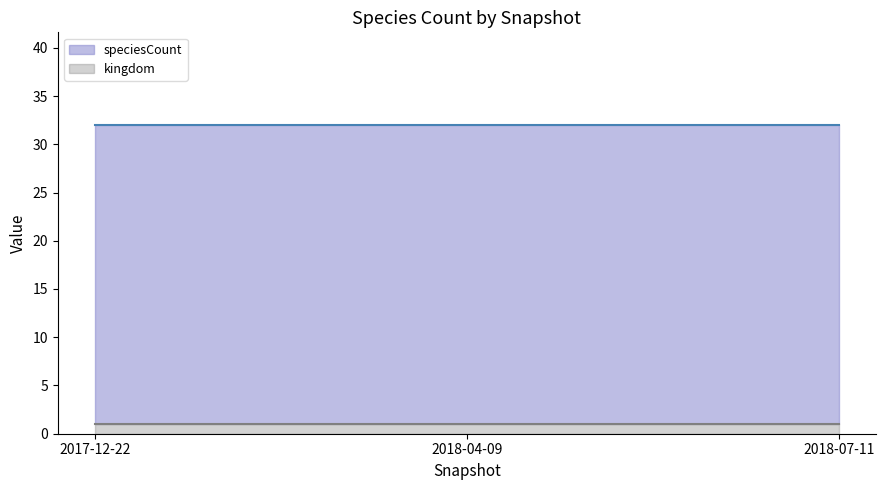

What is the lowest value of the kingdom series?

1